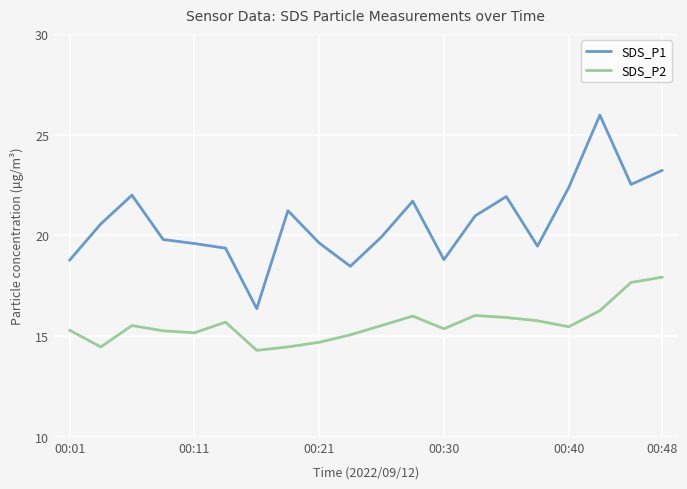

Which series has the largest total across all categories?

SDS_P1